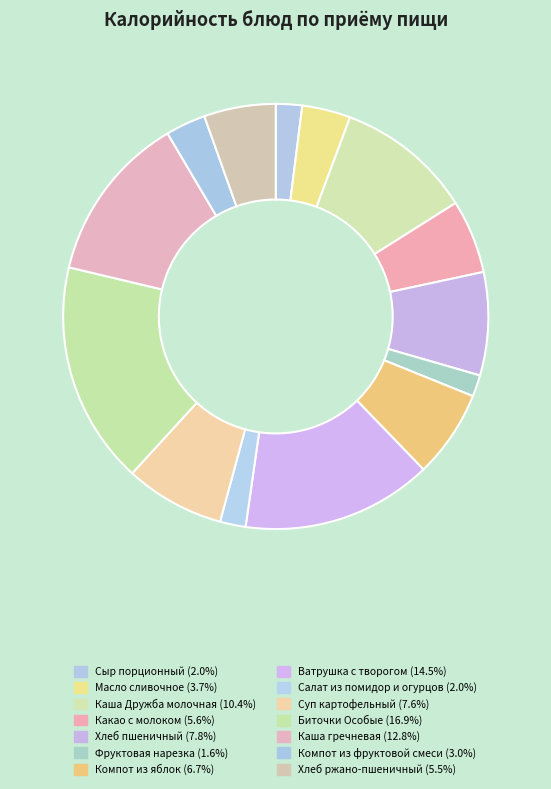

What percentage do Фруктовая нарезка and Масло сливочное together represent?

5.3%